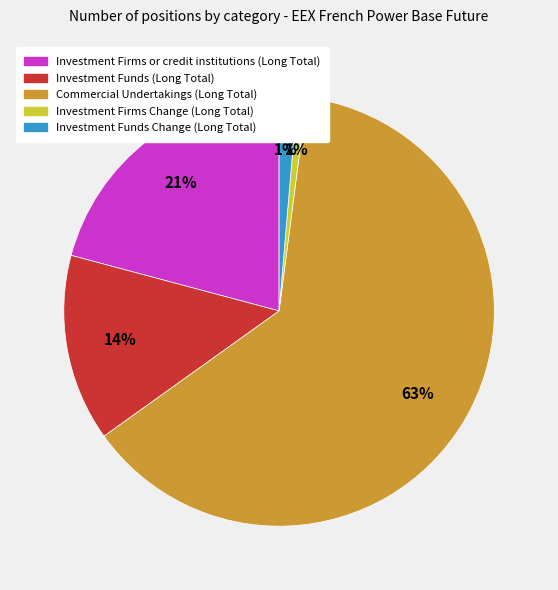

To the nearest percent, what percentage of the pie is Investment Funds (Long Total)?

14%